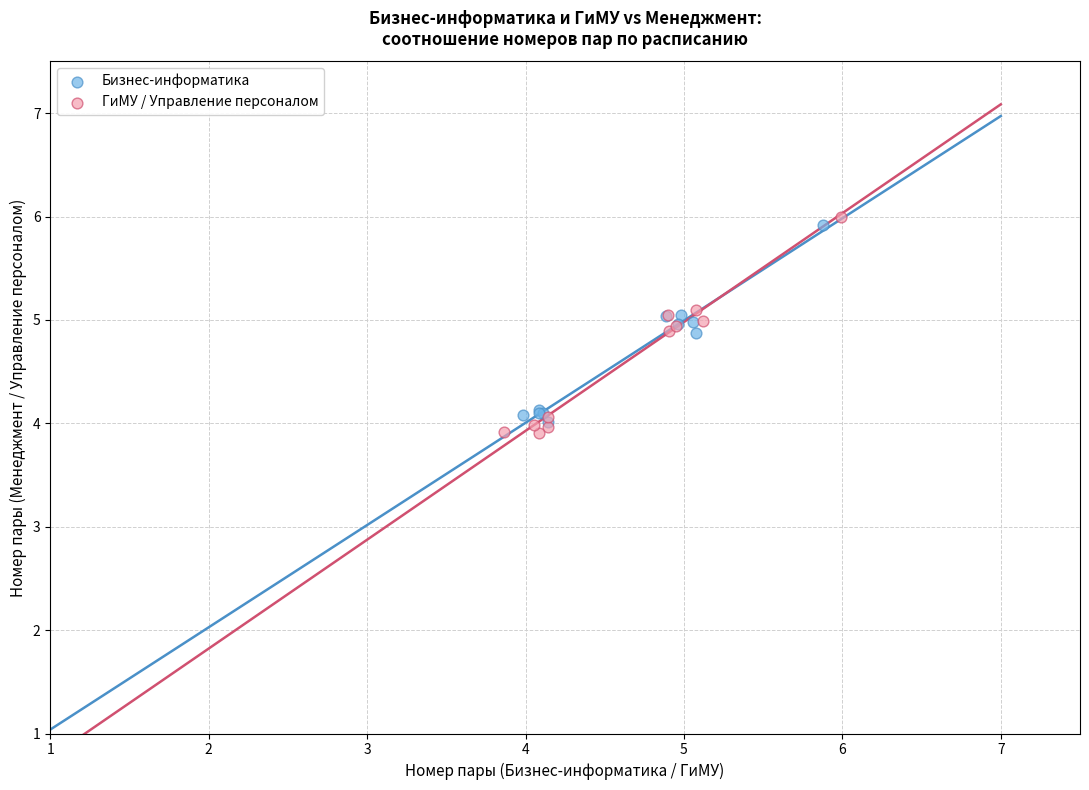

Which series has the widest spread of Y values?

ГиМУ / Управление персоналом